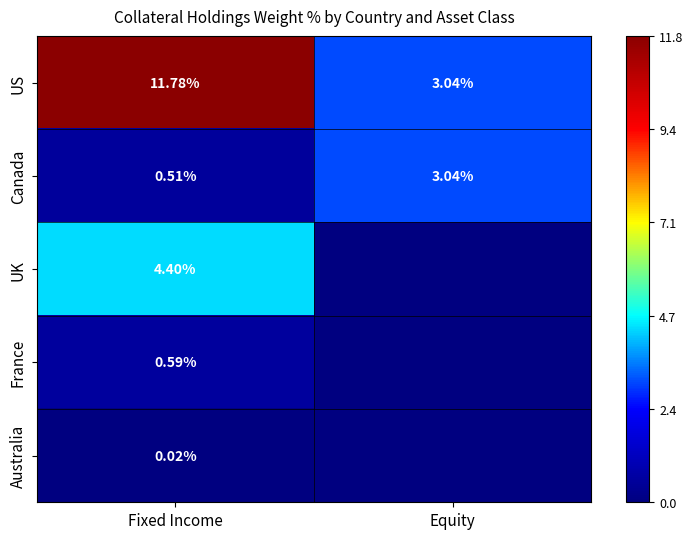

Which has a higher value, Fixed Income or Equity?

Fixed Income